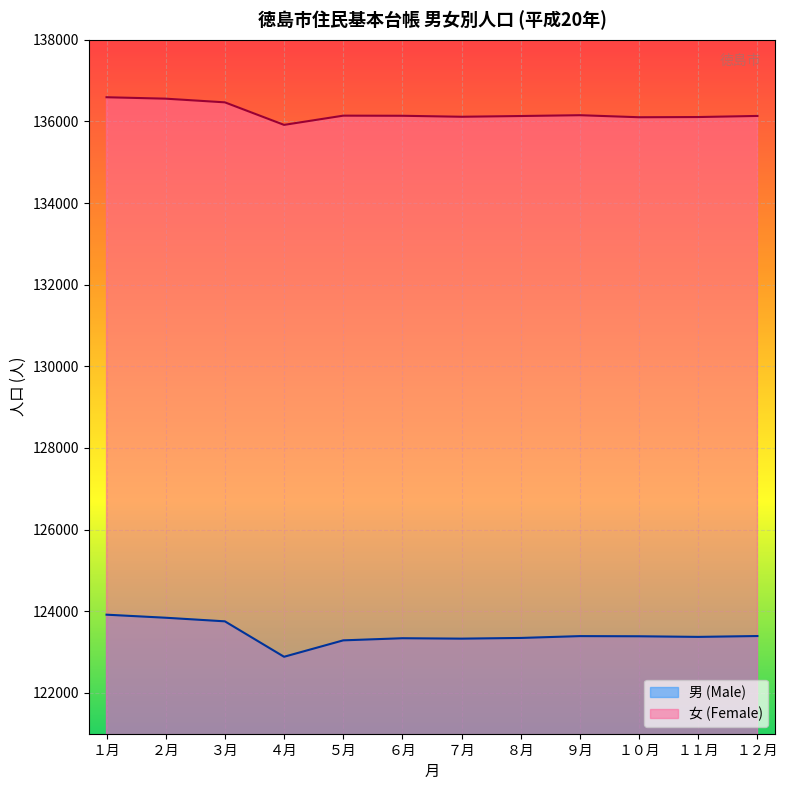

Read the 女 (Female) value at １０月, to the nearest 50.

136100